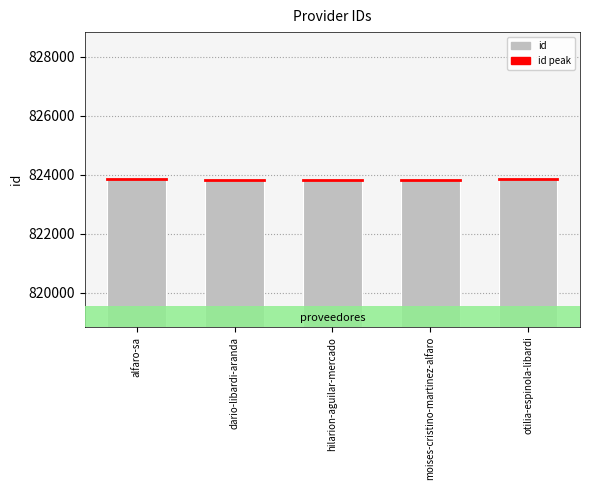

What is the label of the 2nd bar from the left?

dario-libardi-aranda